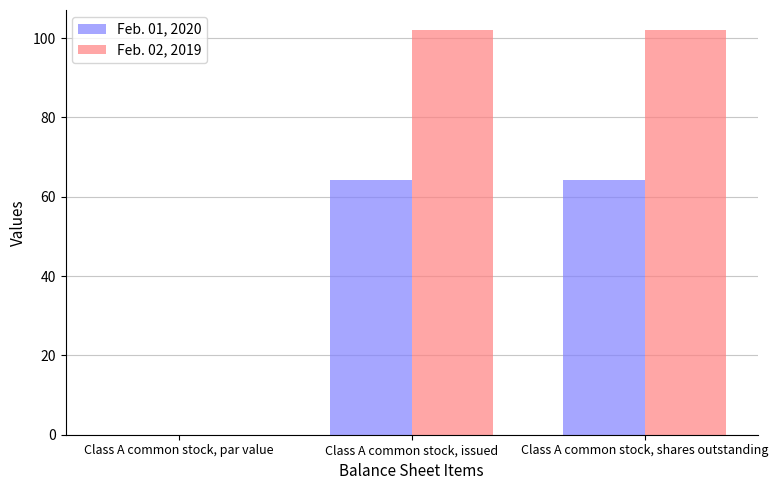

What is the maximum value for Feb. 01, 2020?

64.3